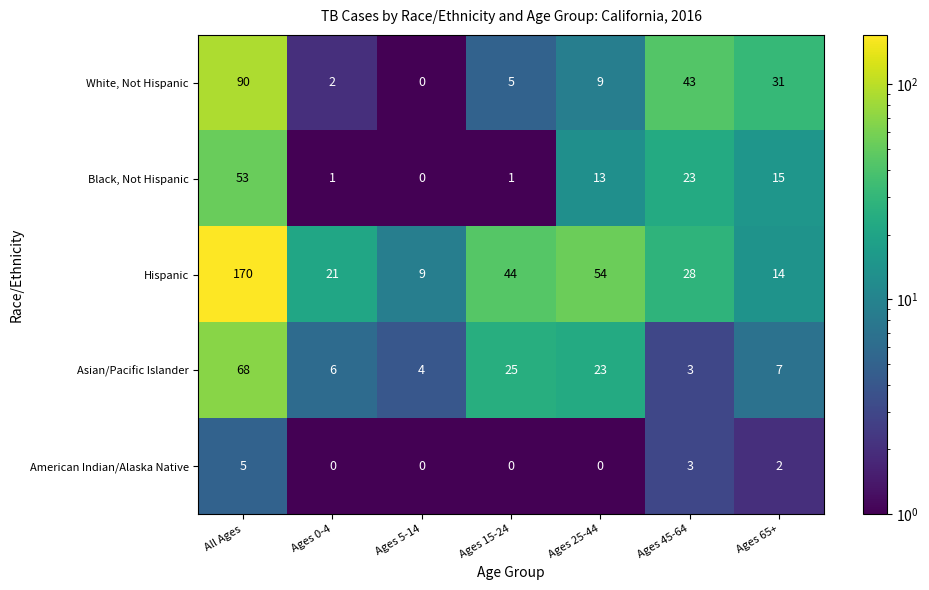

The Black, Not Hispanic series shows 2 at Ages 0-4. True or false?

False